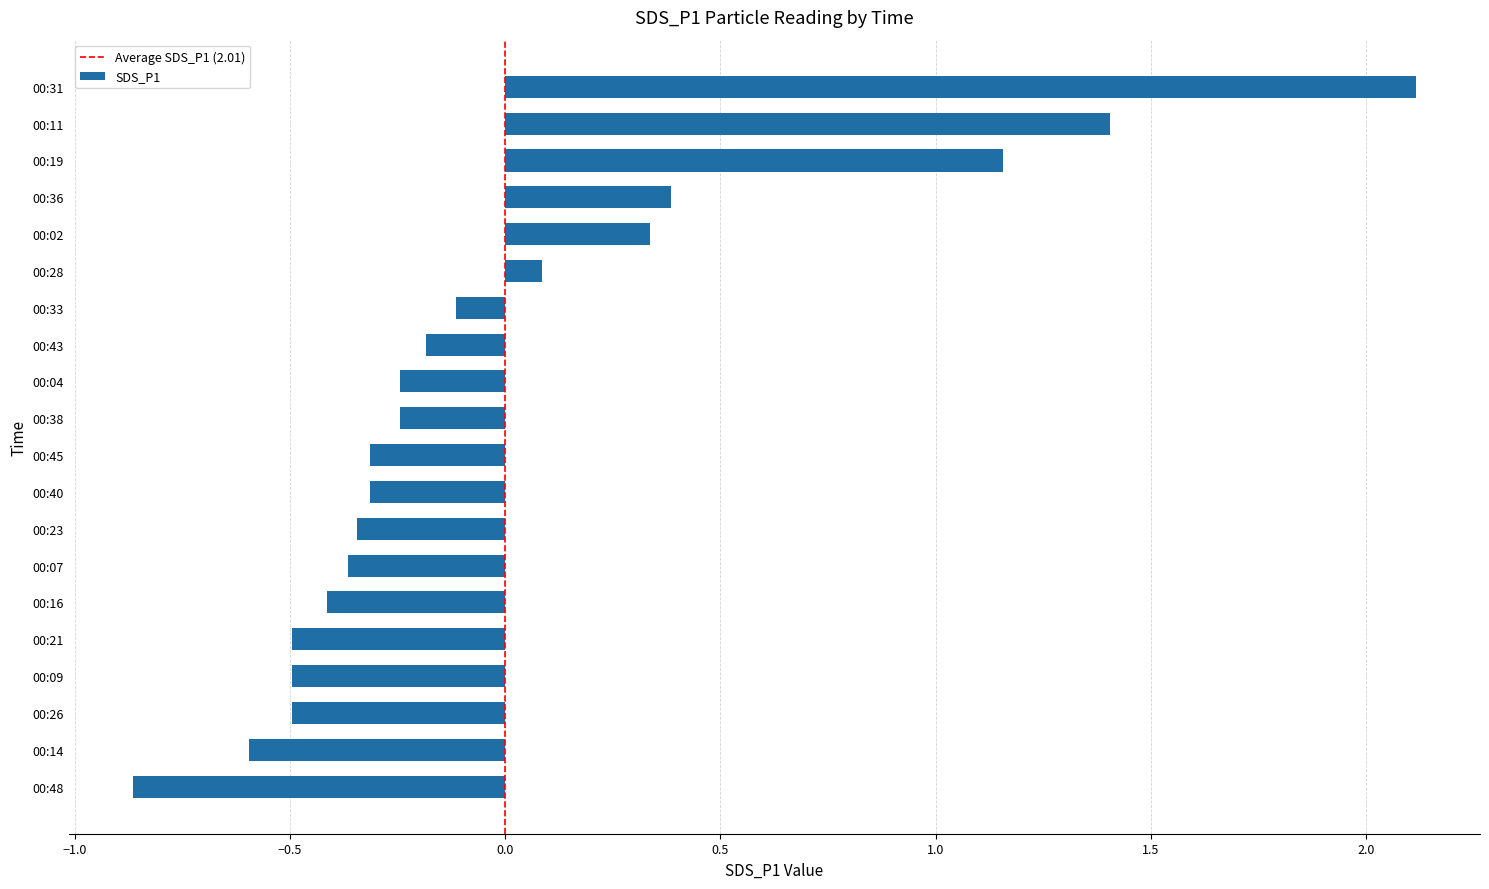

The value at 00:11 is 1.4. True or false?

True